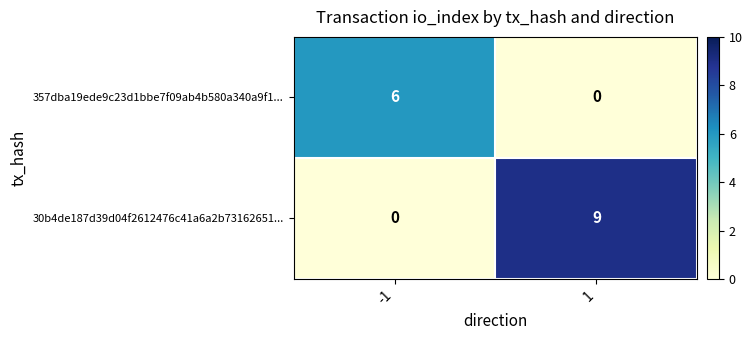

Rank the series by their average value, from lowest to highest.

357dba19ede9c23d1bbe7f09ab4b580a340a9f1..., 30b4de187d39d04f2612476c41a6a2b73162651...